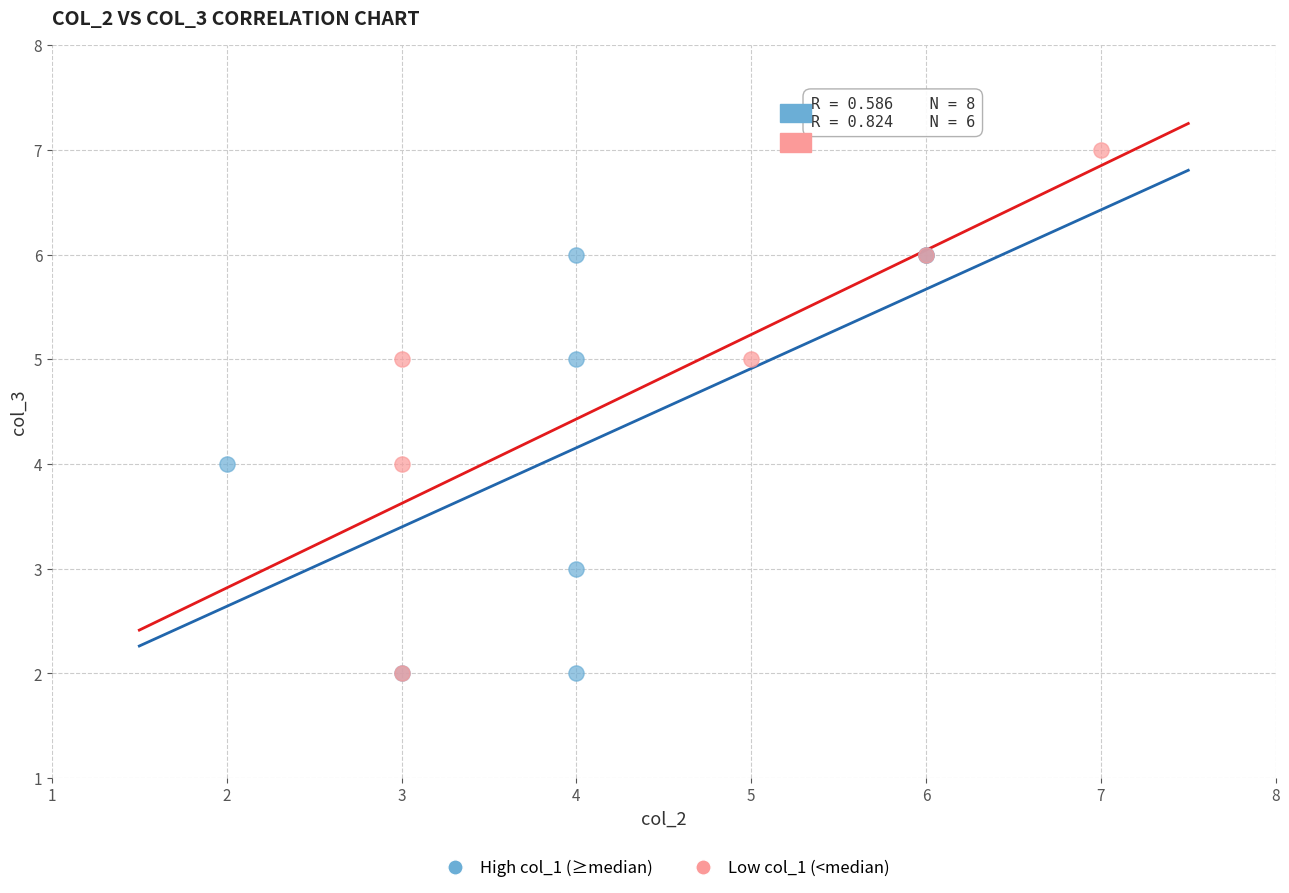

Which series has the widest spread of Y values?

Low col_1 (<median)